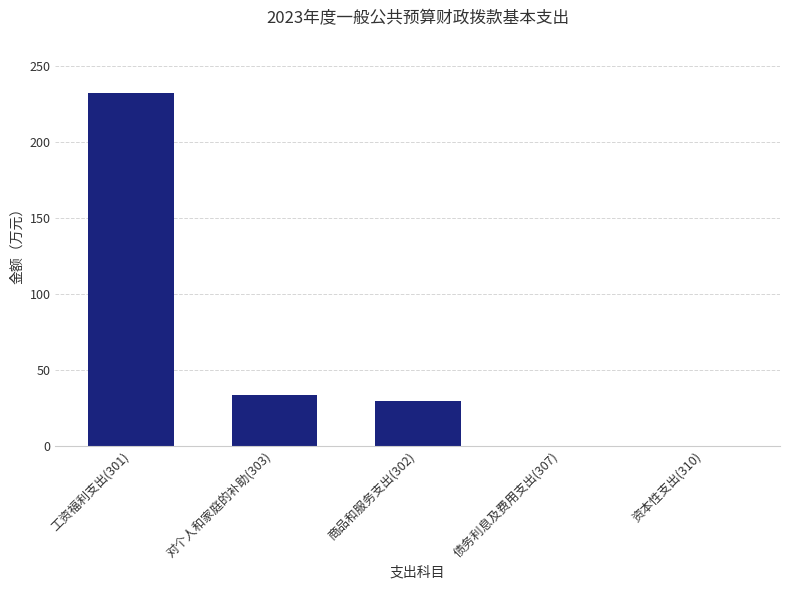

How many data points does each series have?

5